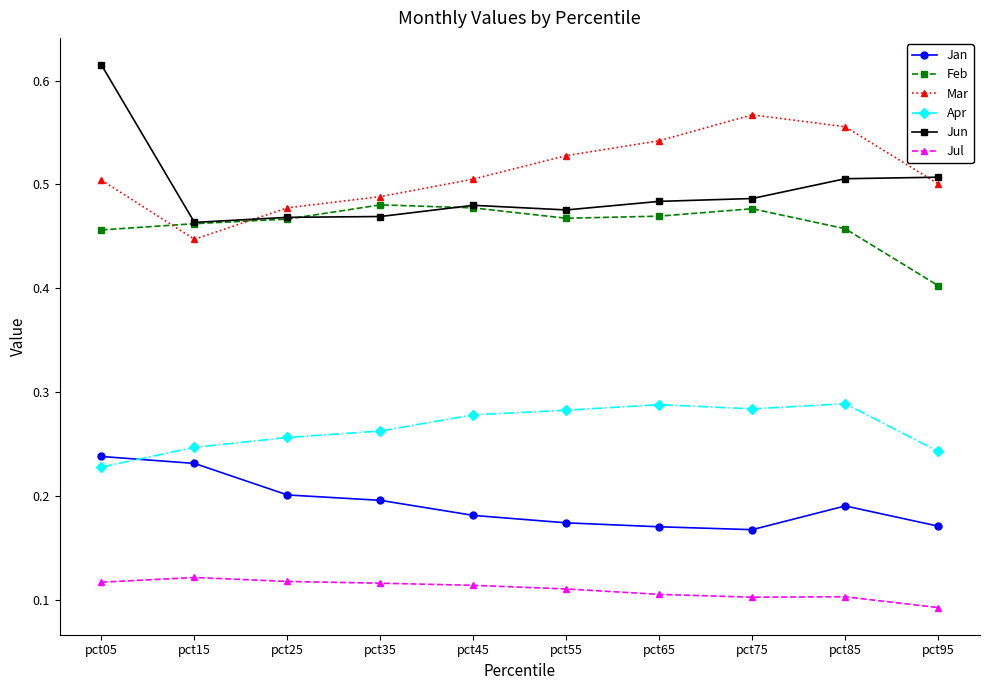

Is this an area chart (filled region under the line)?

No